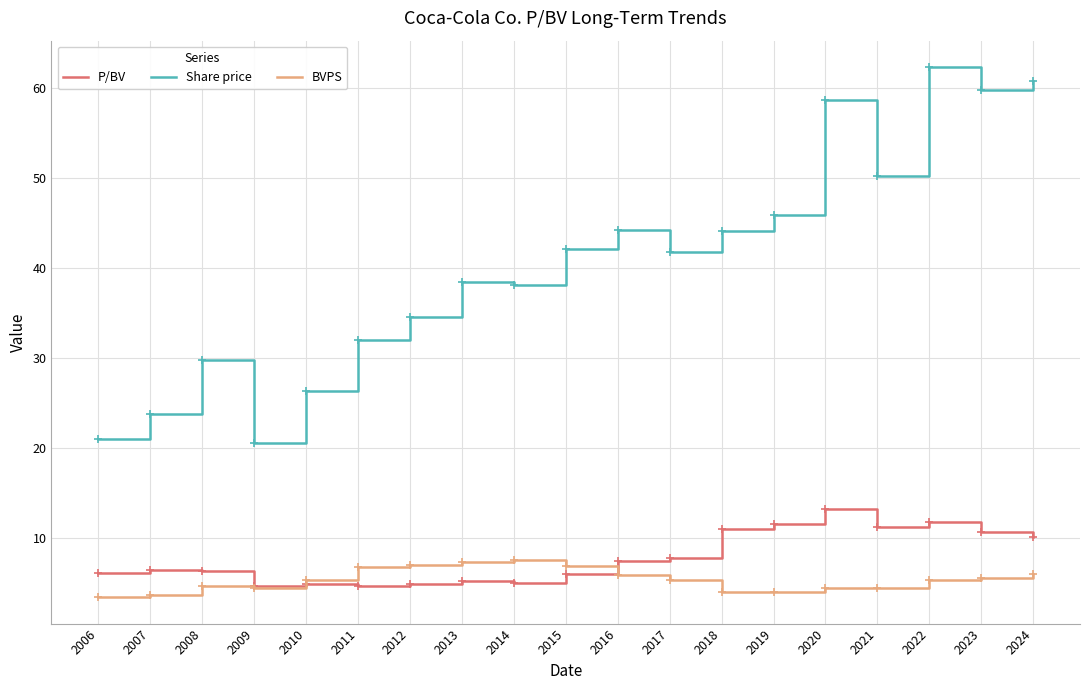

Which series has the largest range (max minus min)?

Share price